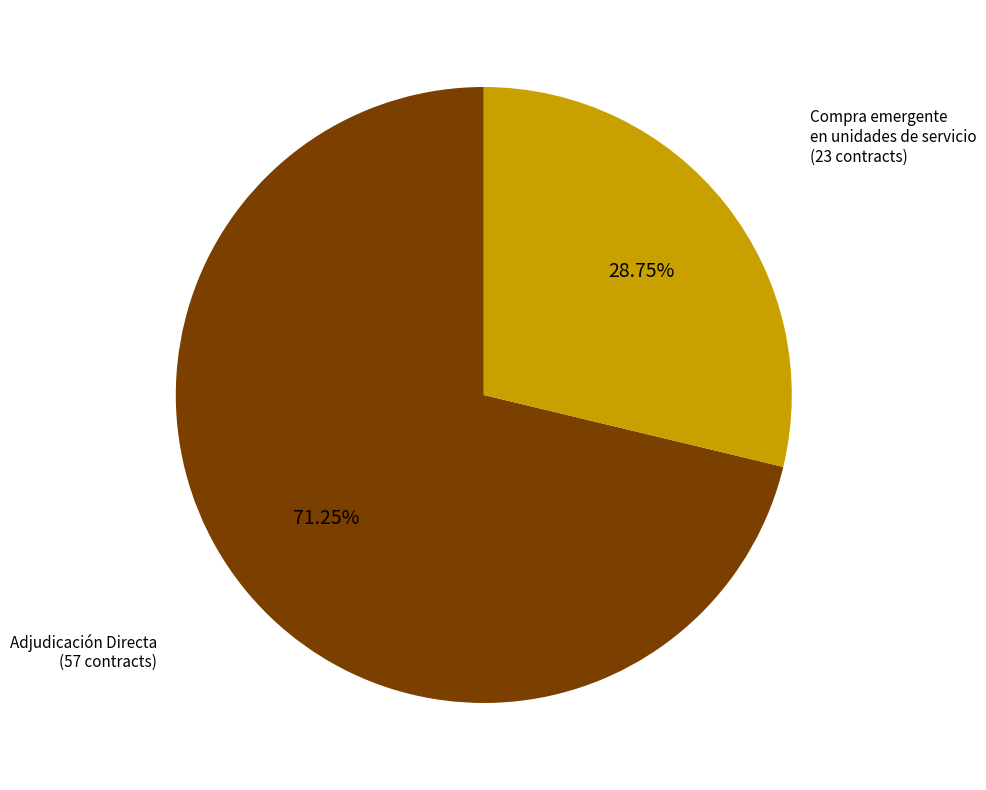

How many slices are in this pie chart?

2